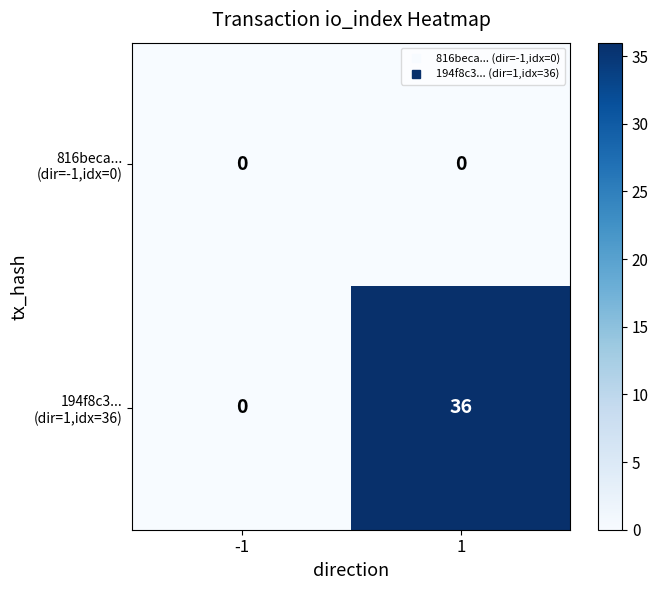

At which category is the sum across all series the highest?

1